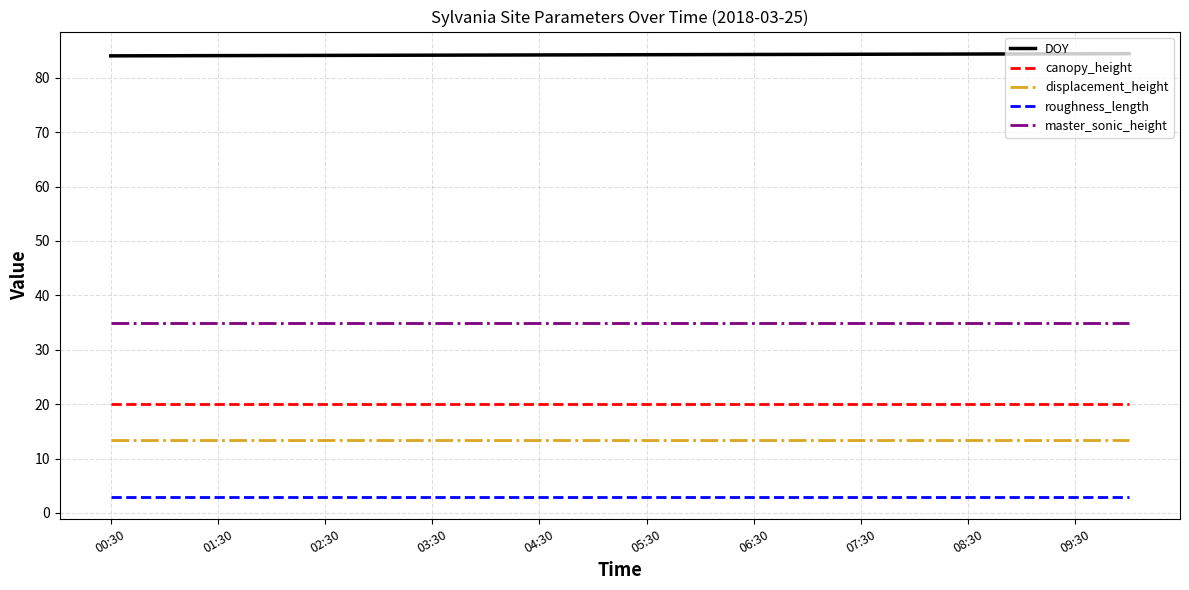

Which series has the largest total across all categories?

DOY